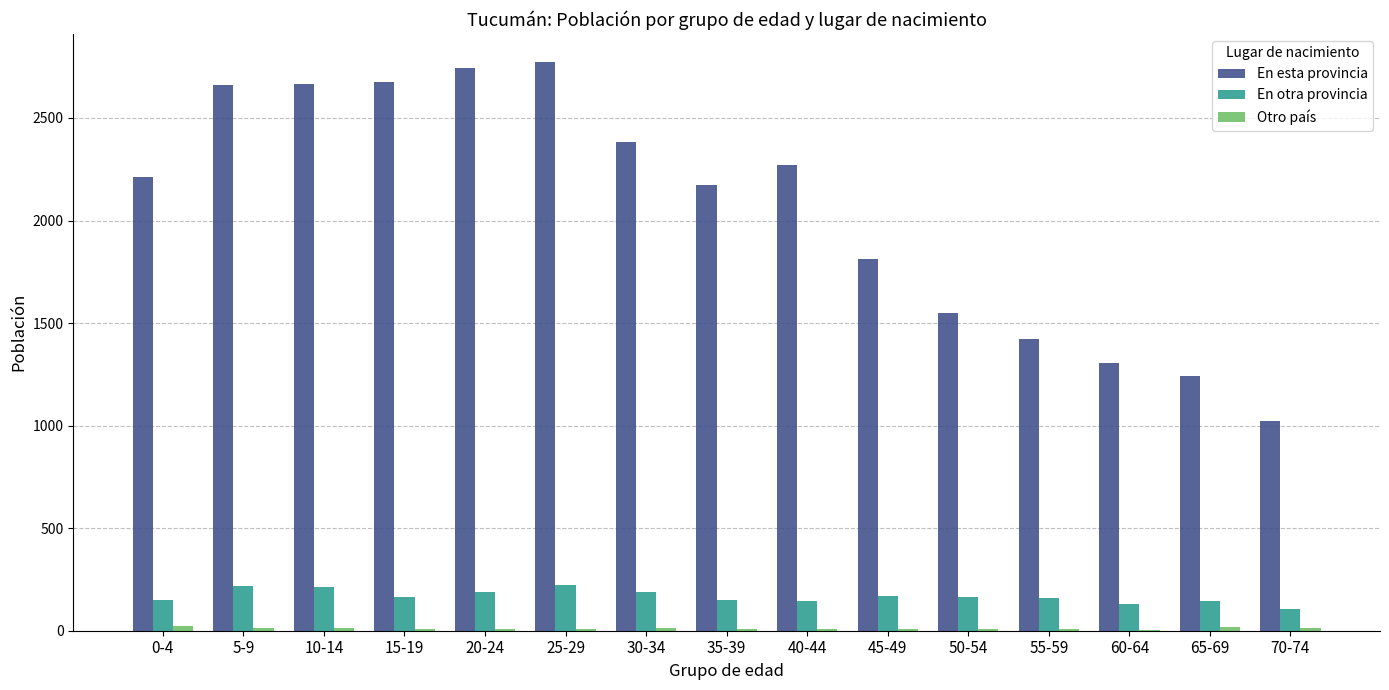

Which series has the largest total across all categories?

En esta provincia